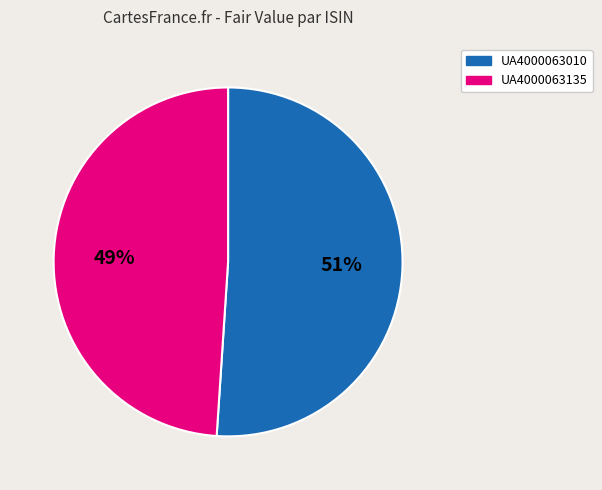

To the nearest percent, what percentage of the pie is UA4000063010?

51%